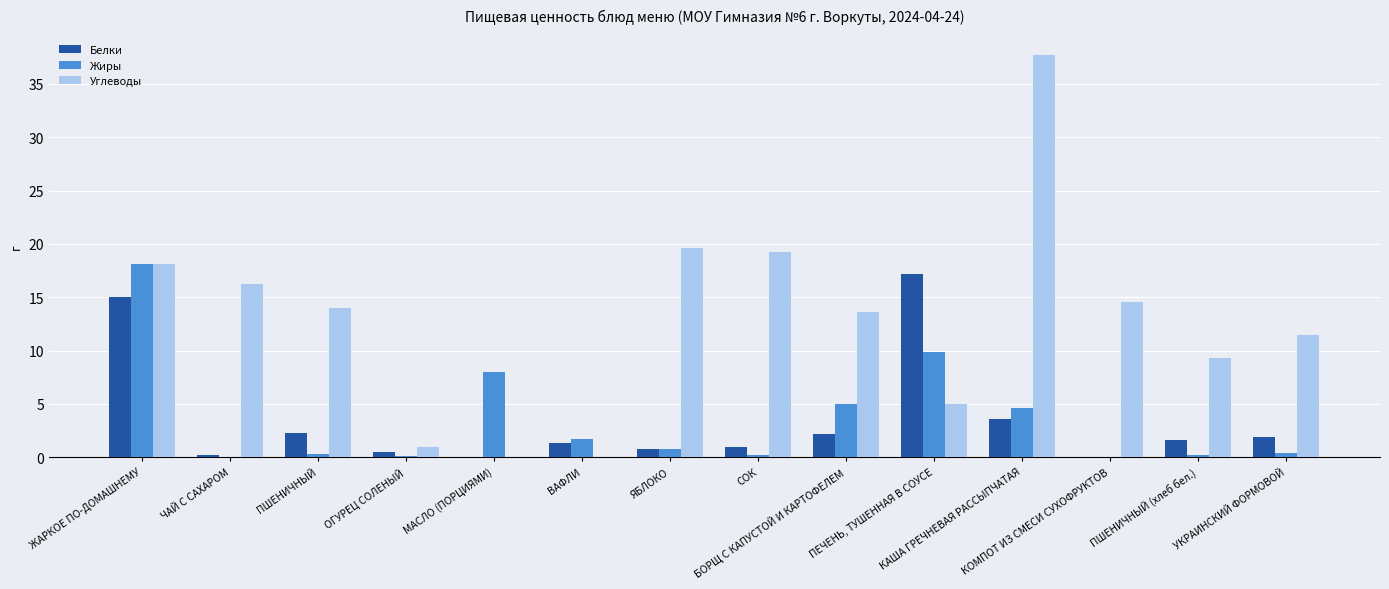

True or false: Углеводы has a value of 37.7 at КАША ГРЕЧНЕВАЯ РАССЫПЧАТАЯ.

True